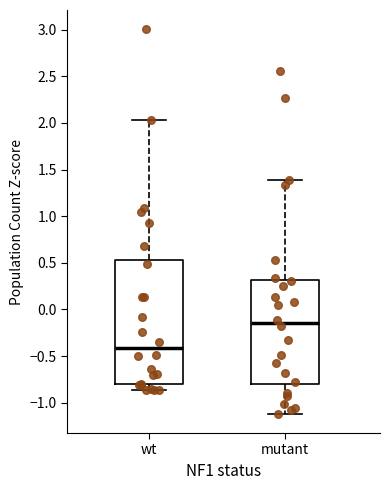

Reading left to right, read every box against the y-axis: the position of its median line, the range the box covers, and the ends of its whiskers. The values are not printed on the chart, so give them approximately, as read against the axis.

wt: median -0.40, box -0.80 to 0.55, whiskers -0.85 to 2.05
mutant: median -0.15, box -0.80 to 0.30, whiskers -1.10 to 1.40